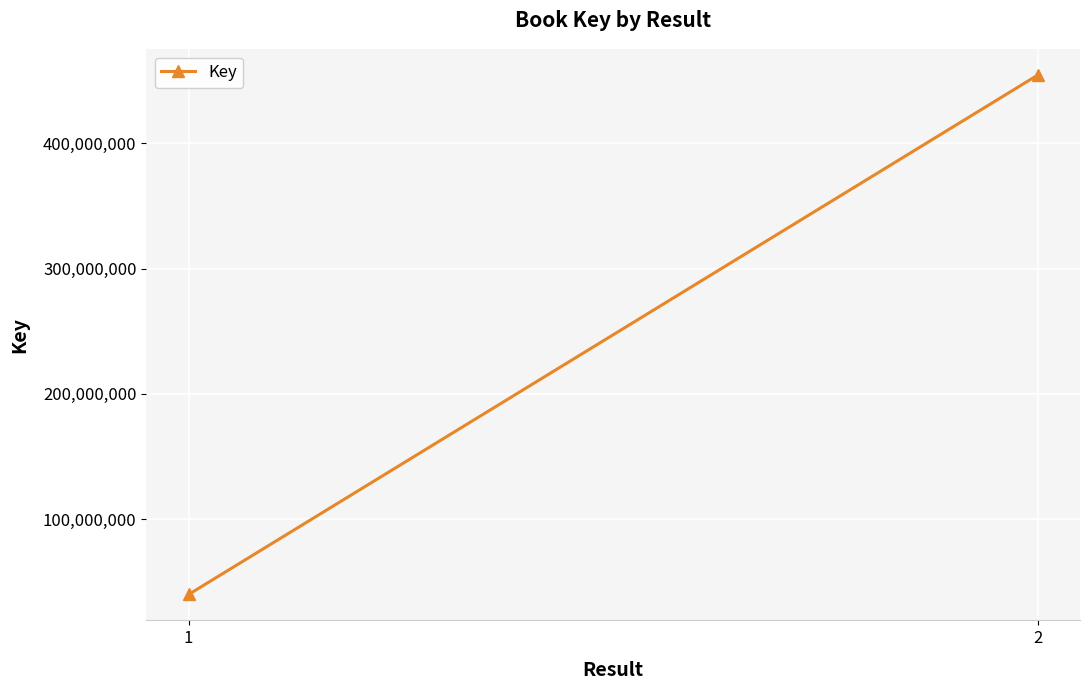

What is the maximum value shown in the chart?

454247016